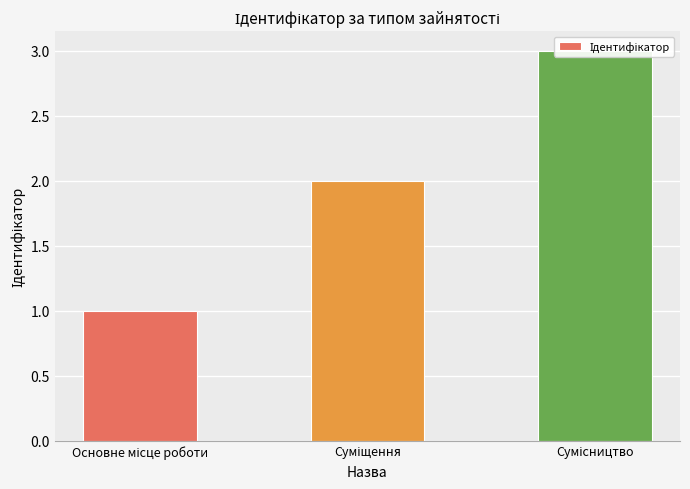

The chart shows a value of 0 at Основне місце роботи. True or false?

False